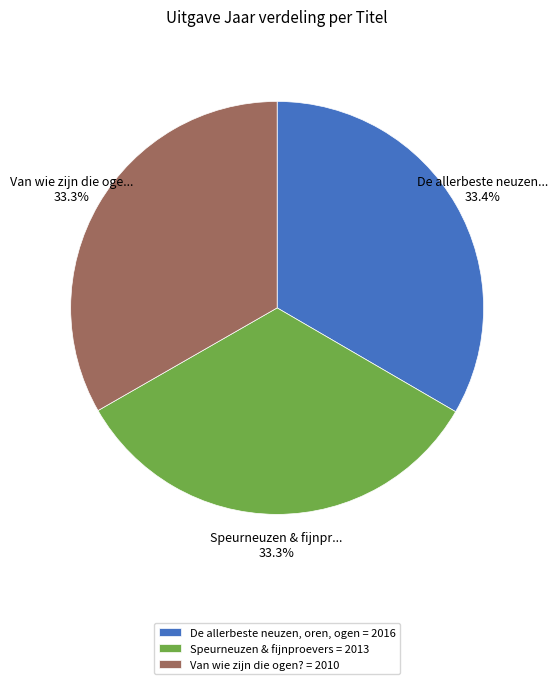

True or false: Speurneuzen & fijnproevers accounts for 33% of the total.

True